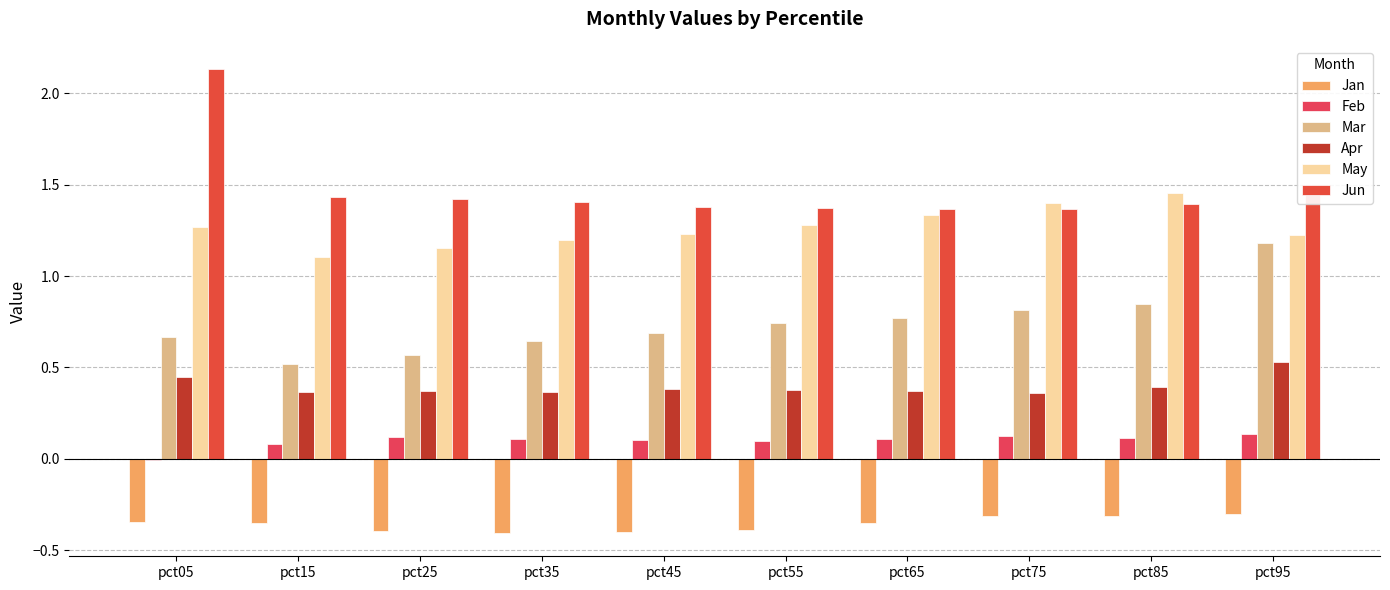

The value of Feb at pct45 is 0.0. True or false?

False